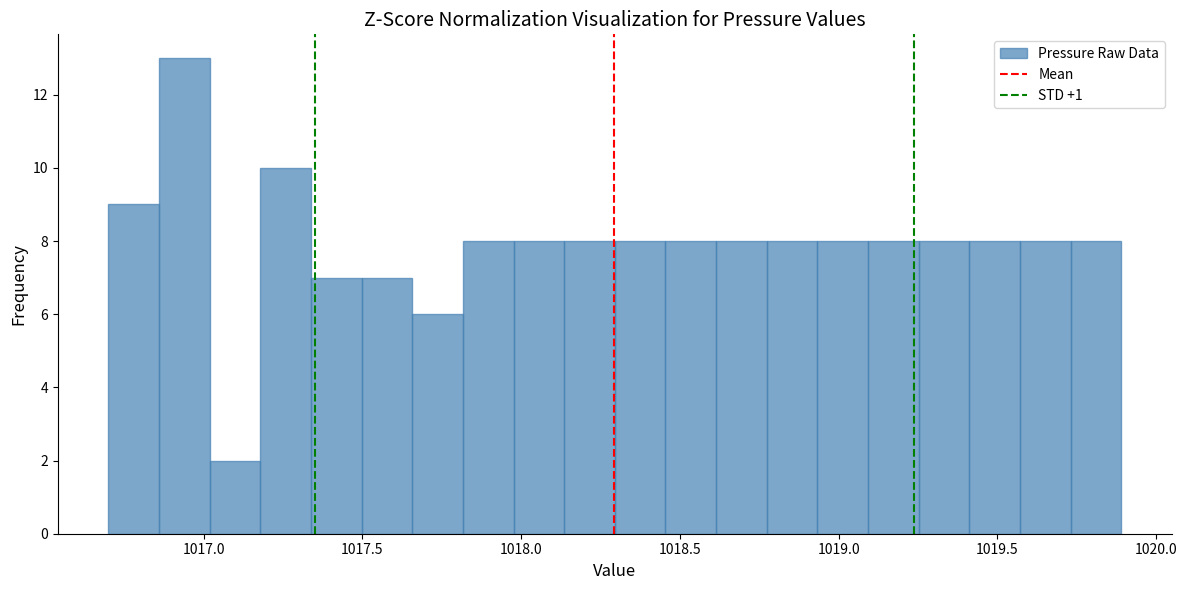

Read against the x-axis, roughly where is the centre of the tallest bar?

1016.95